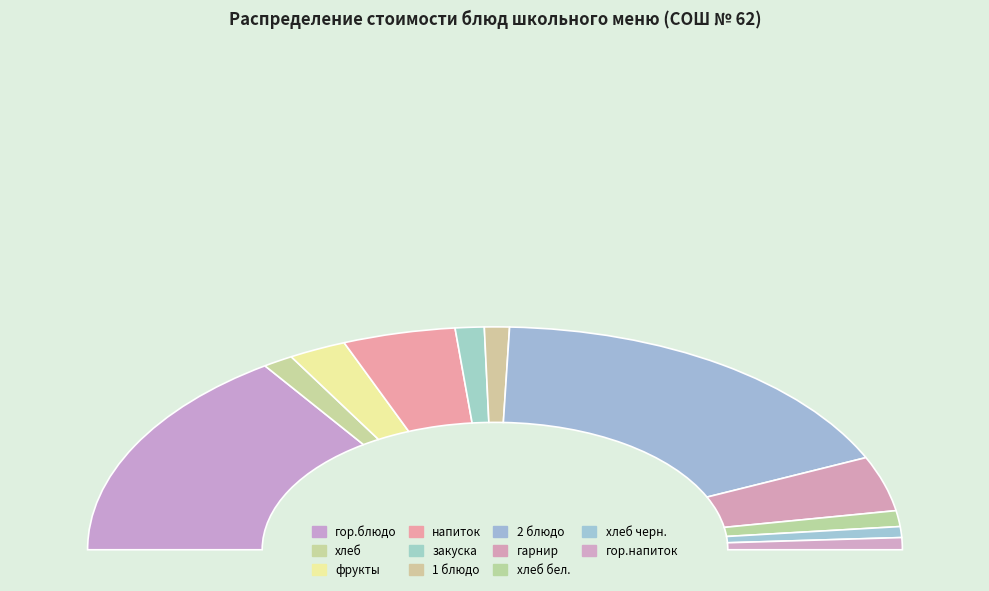

True or false: гор.блюдо accounts for 37% of the total.

False